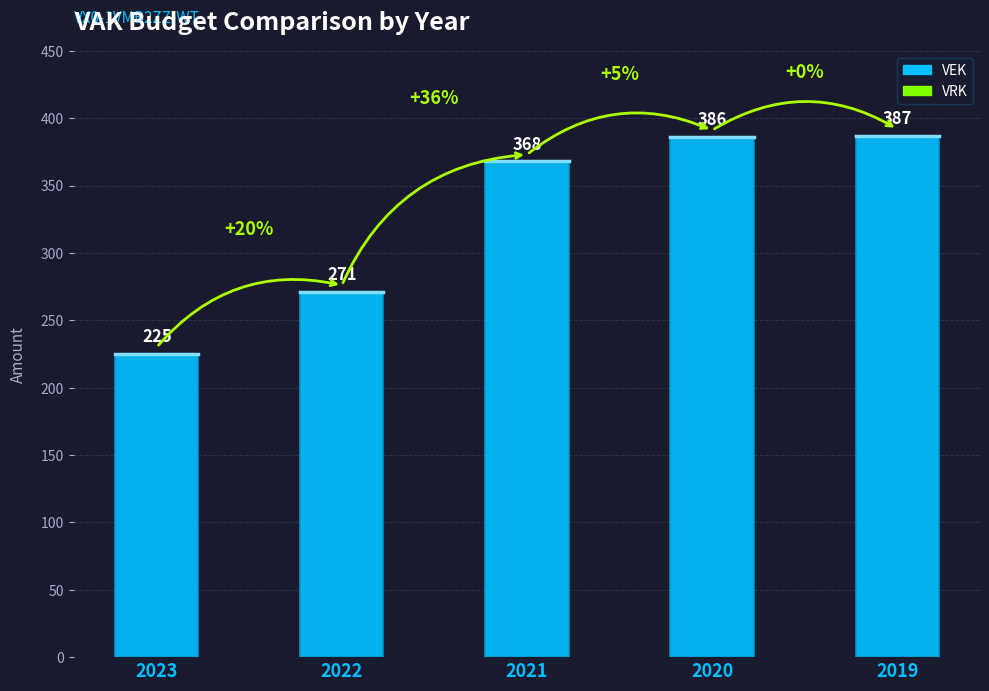

List the labels in order of value, largest first.

2019, 2020, 2021, 2022, 2023